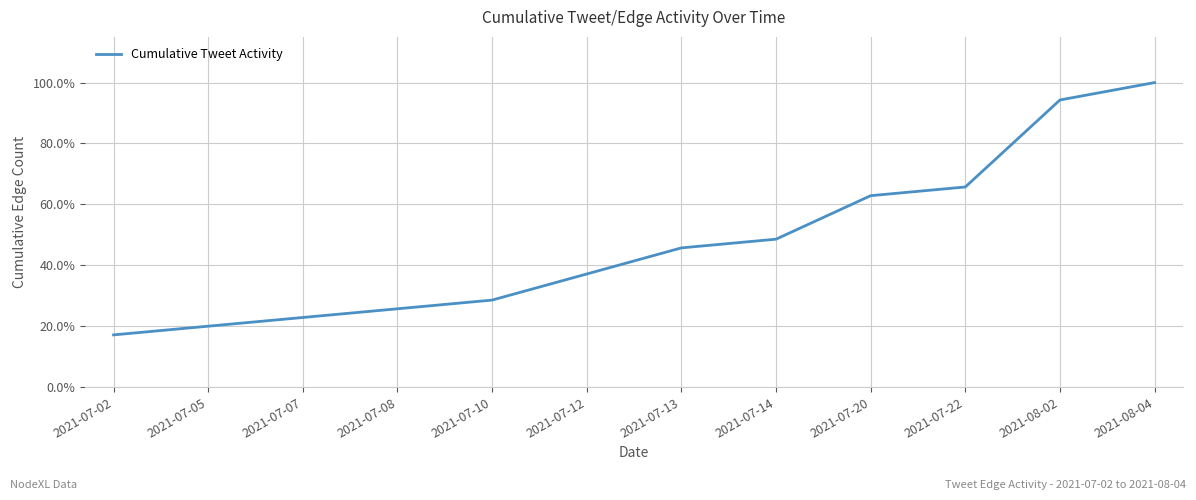

Does the chart have visible grid lines?

Yes